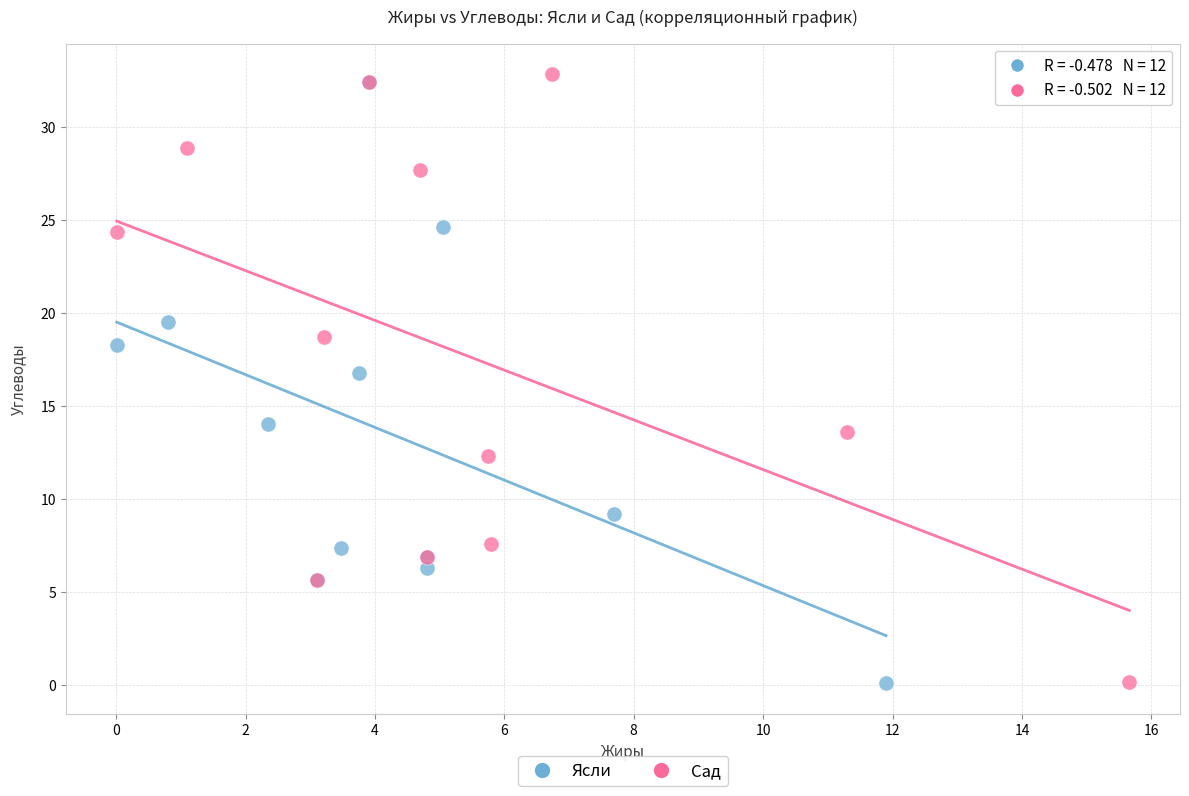

Which series has the widest spread of Y values?

Сад